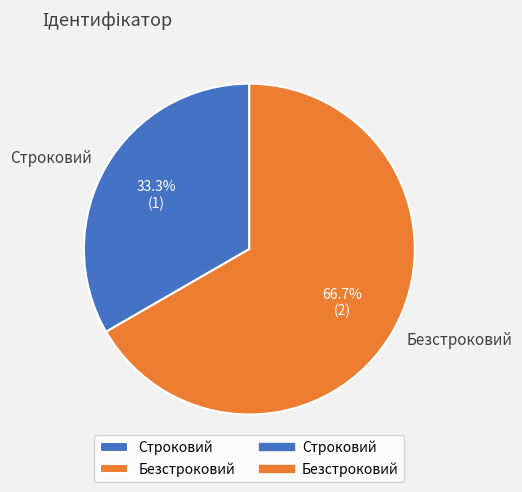

To the nearest percent, what is the difference between the largest and smallest slice percentages?

33%